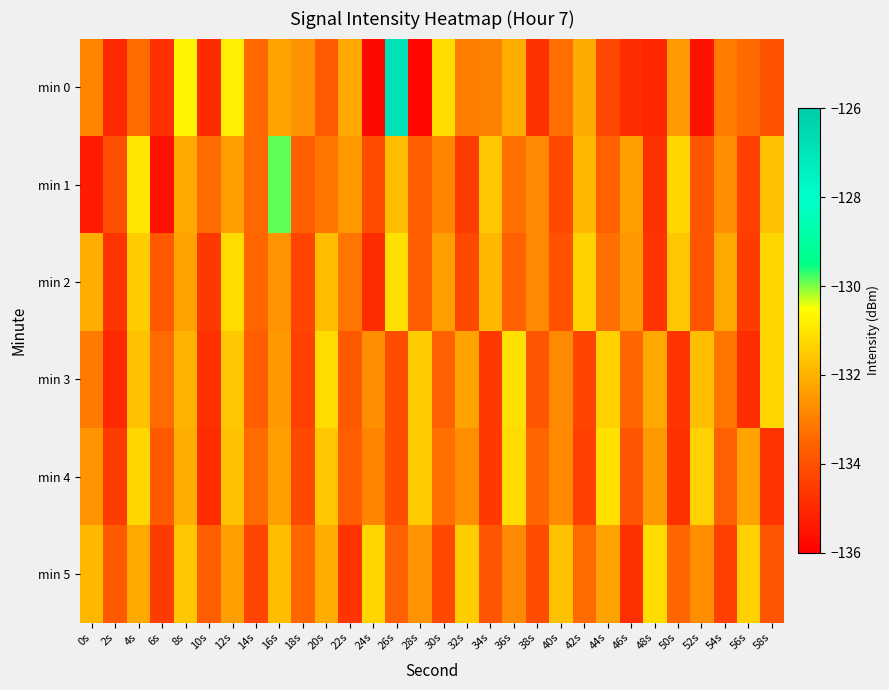

Between 0s and 18s, which series saw the biggest shift?

min 2